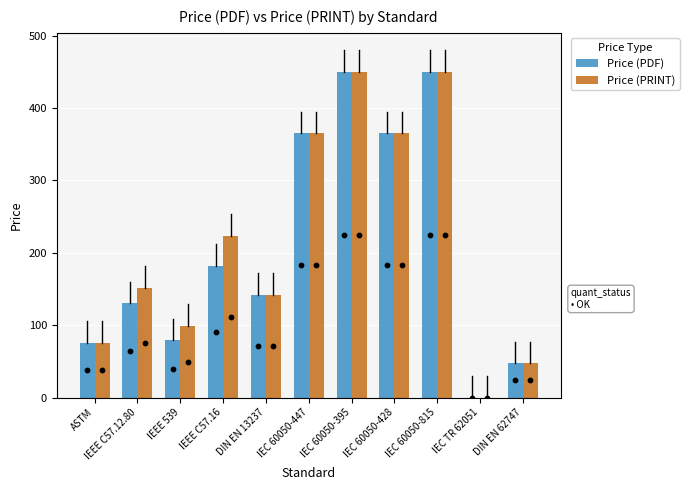

Which series has the largest Y range (max minus min)?

Price (PDF)